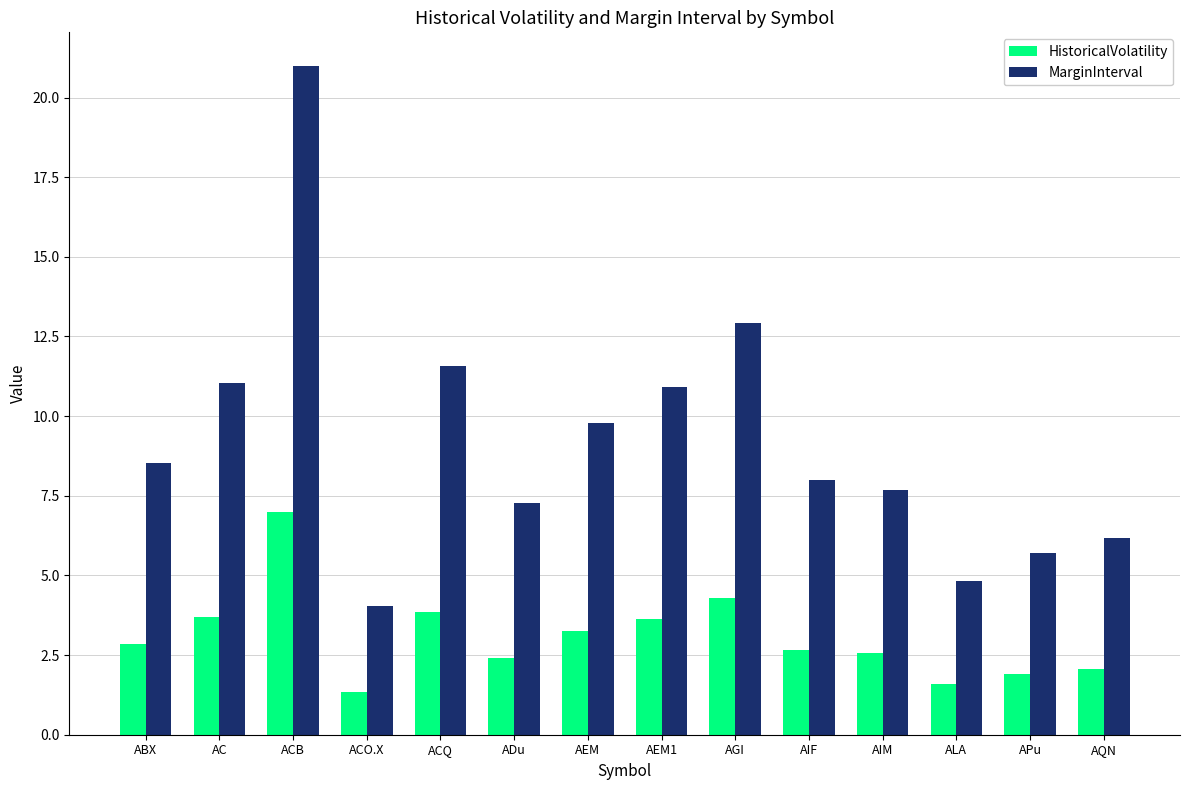

Read the HistoricalVolatility value at ACO.X.

1.3